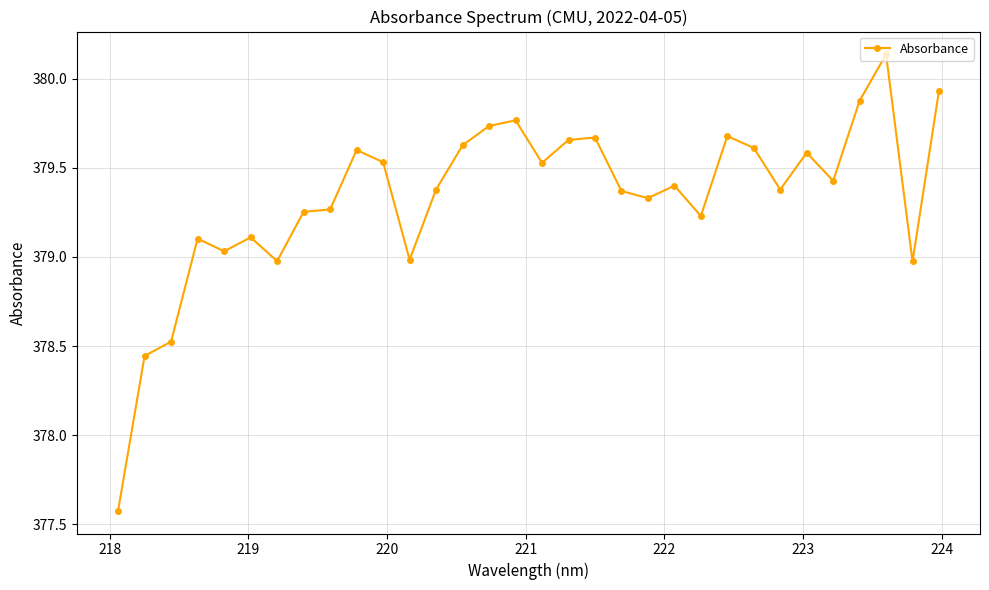

What is the sum of all values?

12138.7